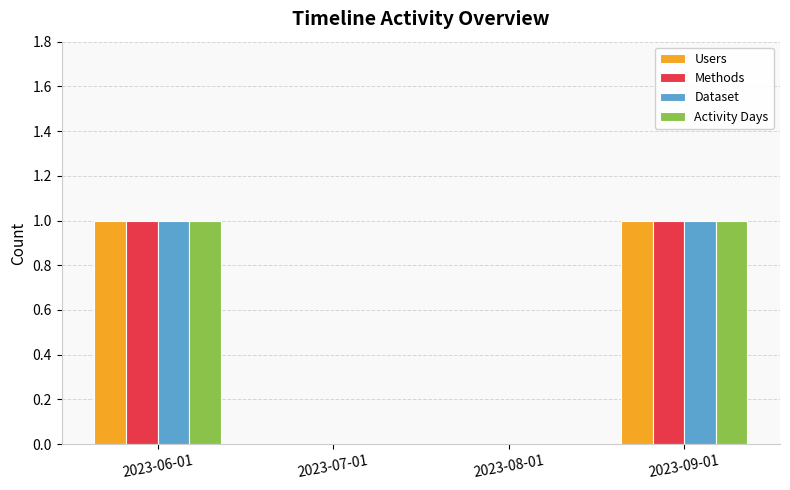

True or false: Users has a value of 0 at 2023-08-01.

True